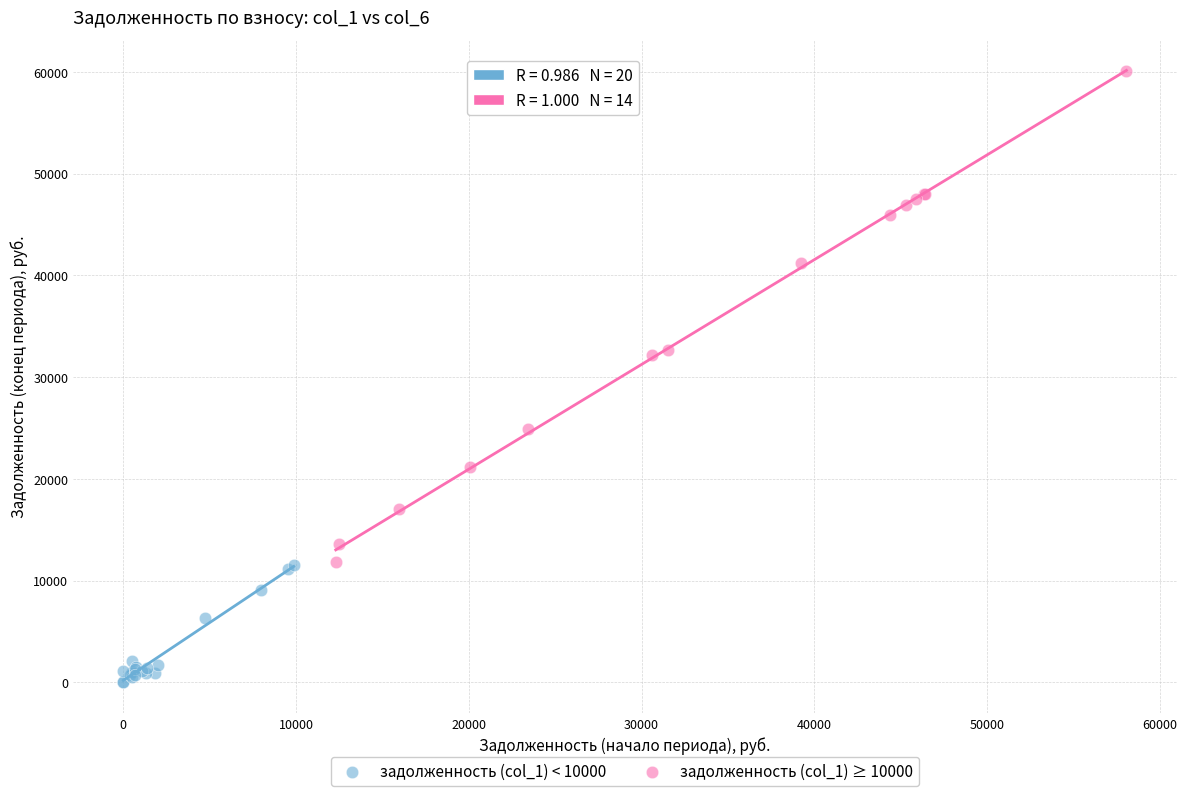

Which series reaches the minimum Y coordinate?

задолженность (col_1) < 10000